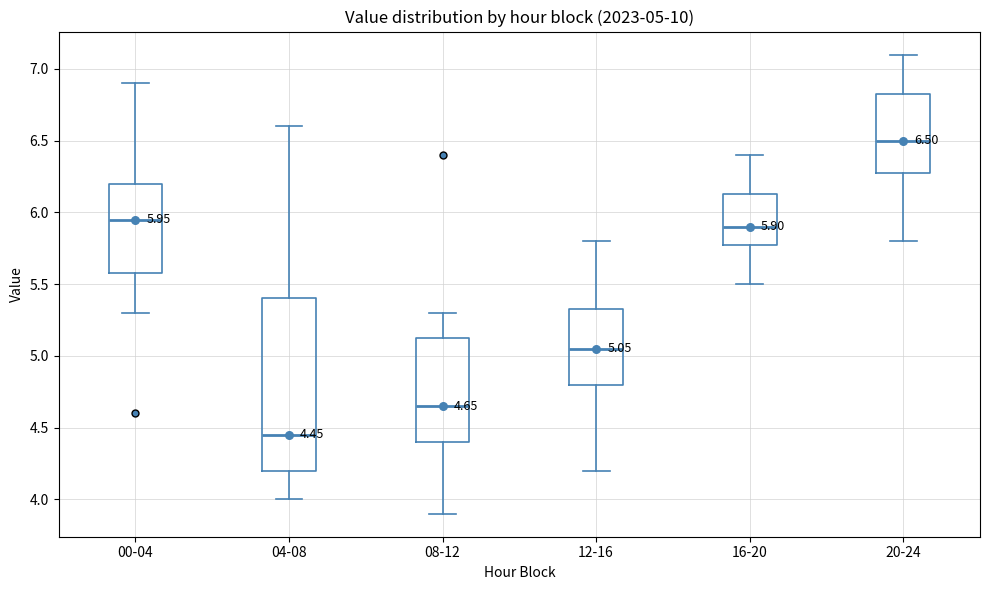

Which box's median line is the highest?

20-24